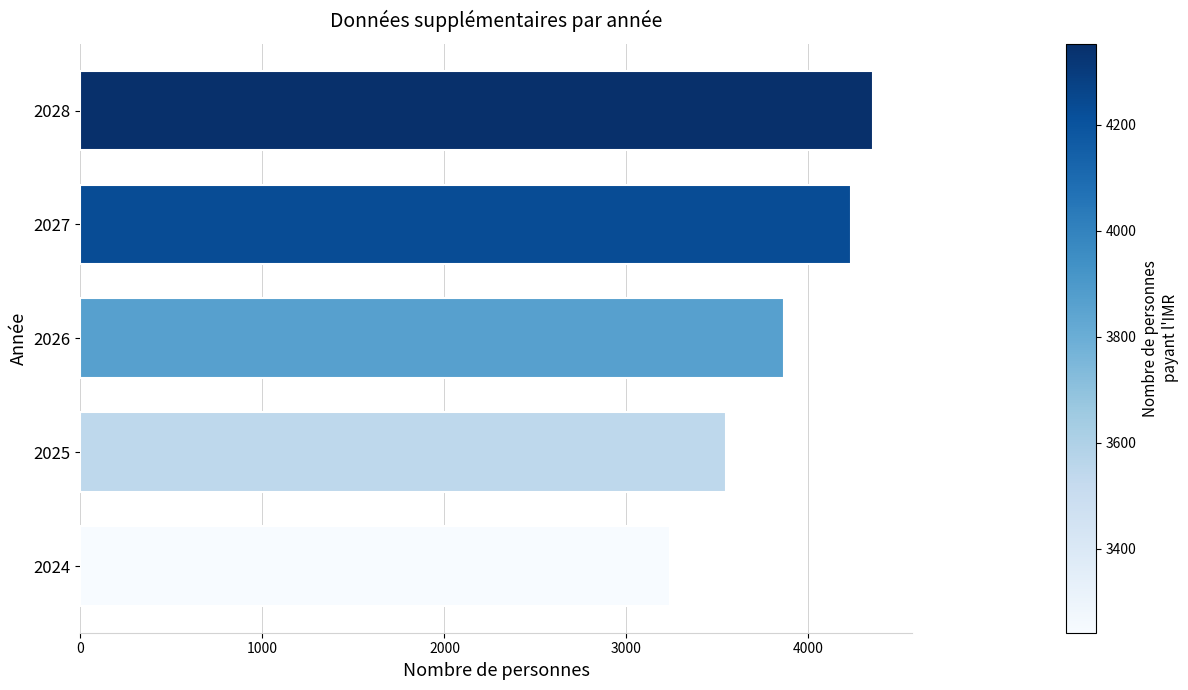

What is the sum of the values at 2024 and 2028?

7594